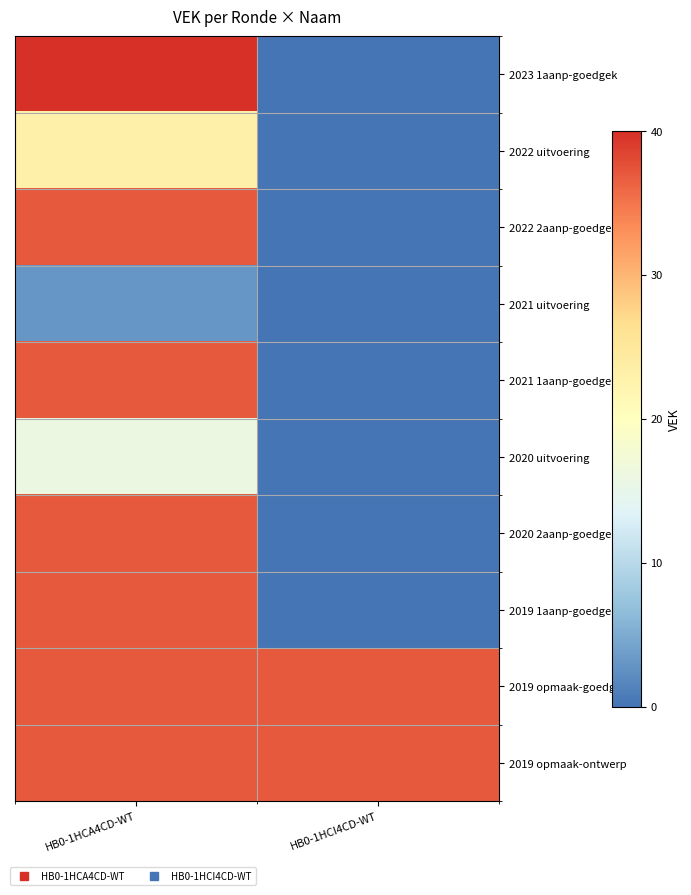

Between HB0-1HCA4CD-WT and HB0-1HCI4CD-WT, which is larger?

HB0-1HCA4CD-WT